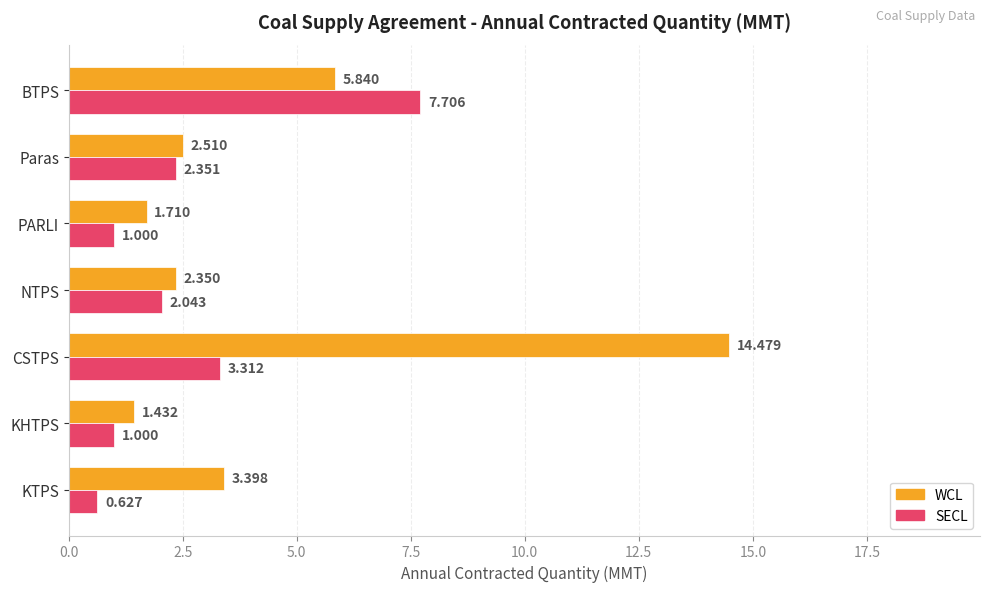

What is the average value of the SECL series?

2.6